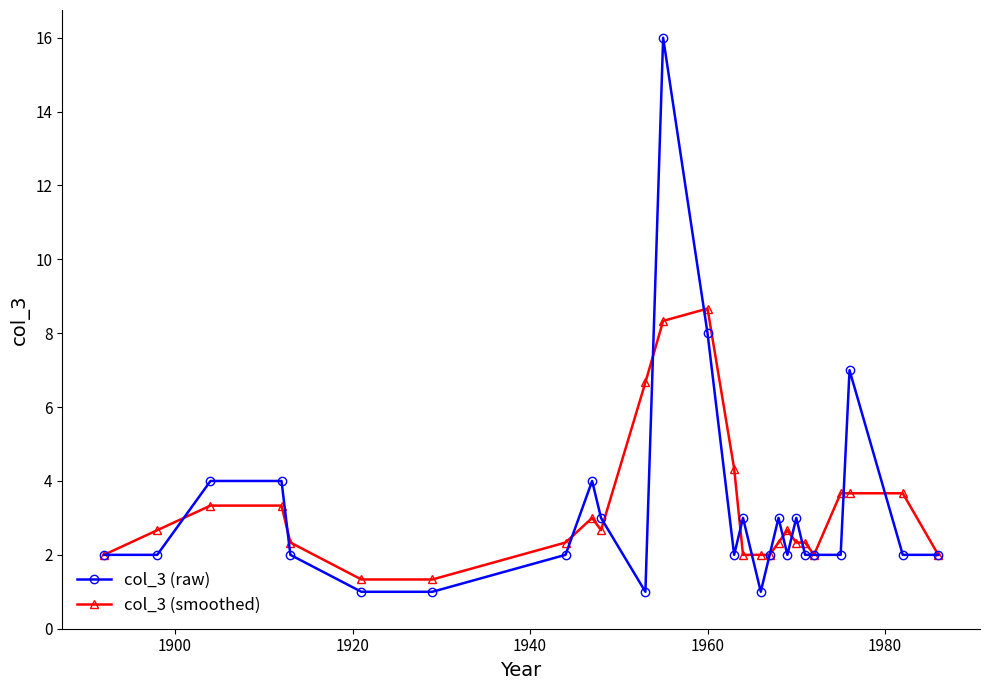

What is the value of the col_3 (raw) point at the 5th from the left?

2.0